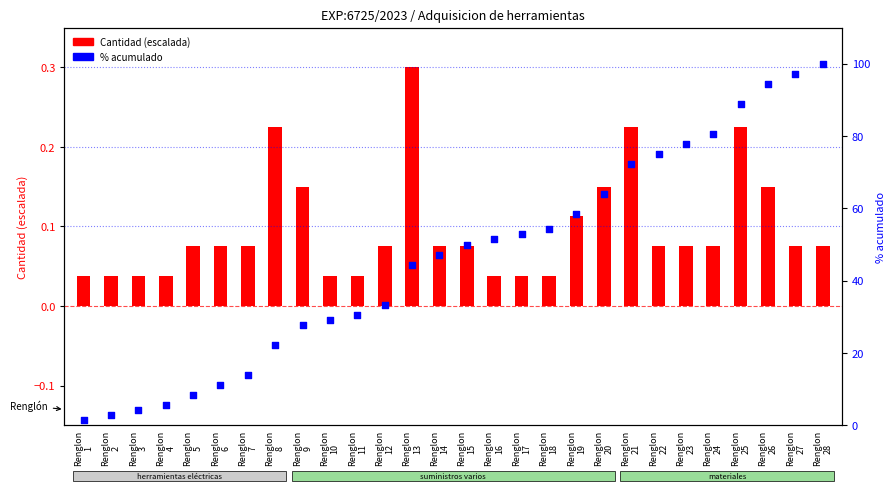

What is the total value across all series at Renglon
3?

4.2